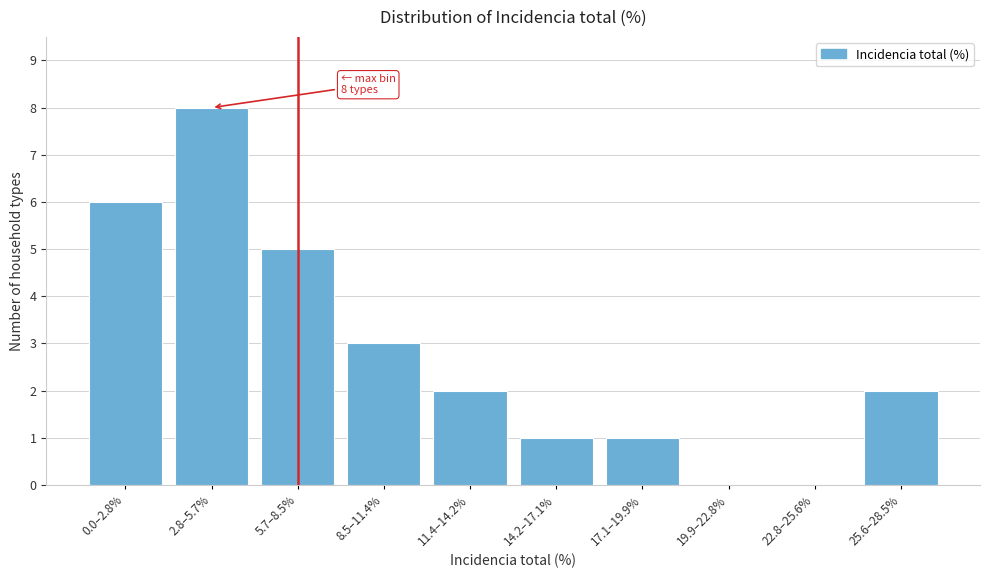

Reading right to left, transcribe all the data shown in this chart.

25.6–28.5%=2	22.8–25.6%=0	19.9–22.8%=0	17.1–19.9%=1	14.2–17.1%=1	11.4–14.2%=2	8.5–11.4%=3	5.7–8.5%=5	2.8–5.7%=8	0.0–2.8%=6